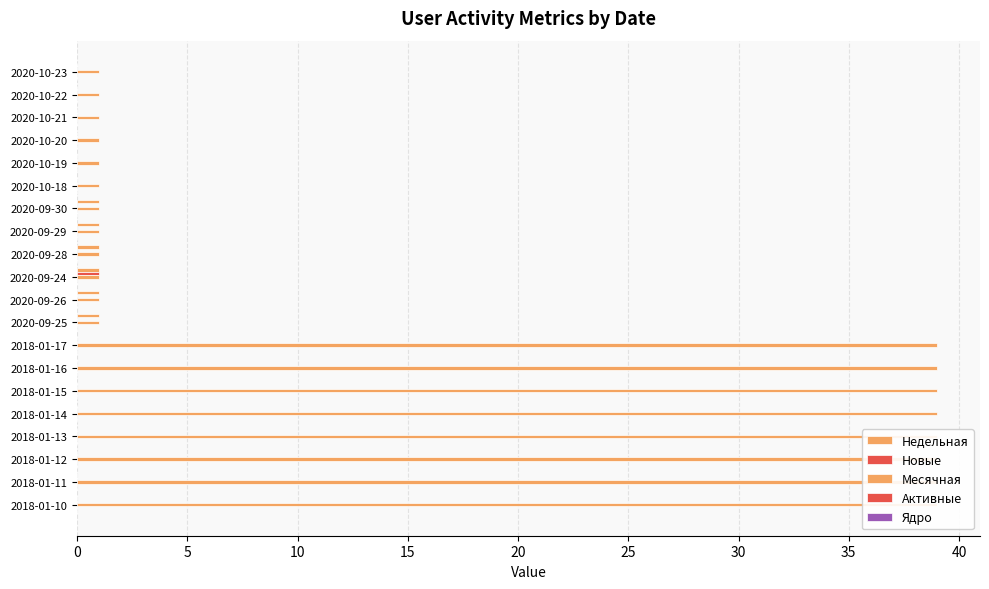

How many bars are there in each group?

5